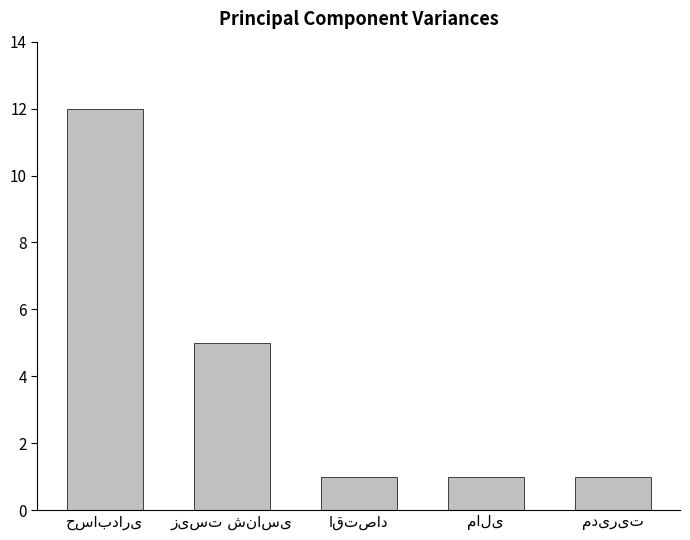

What is the minimum value shown in the chart?

1